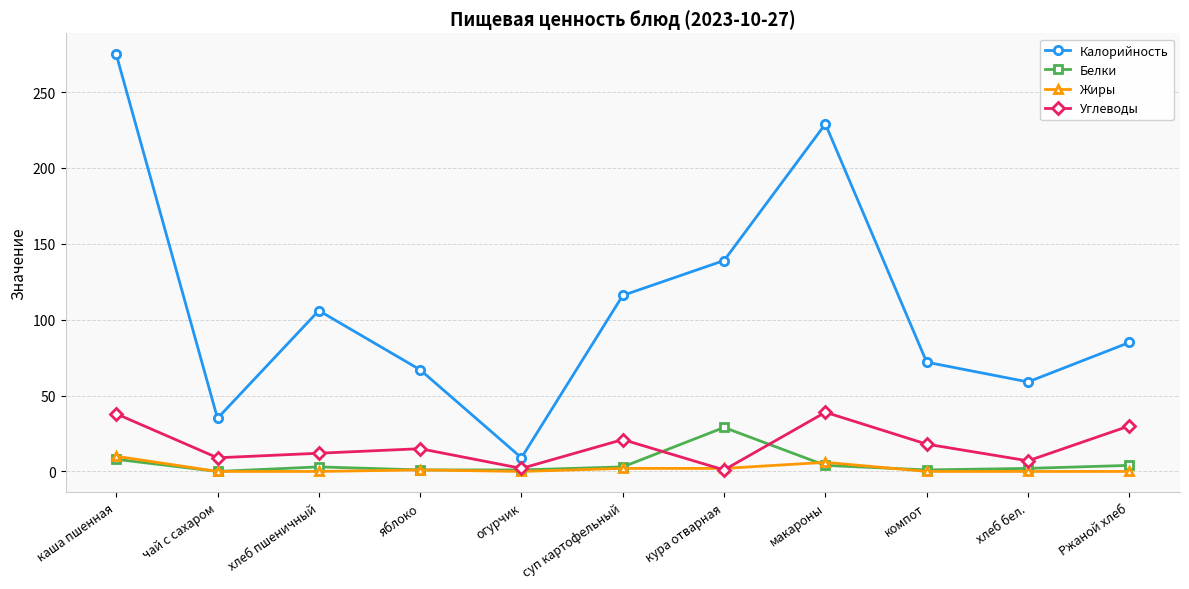

How many lines are shown in the chart?

4